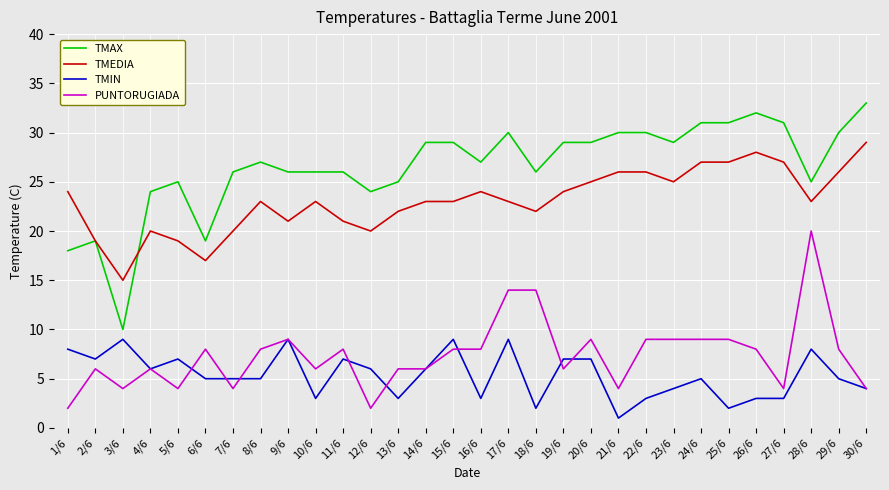

What position from the right is 30/6?

1